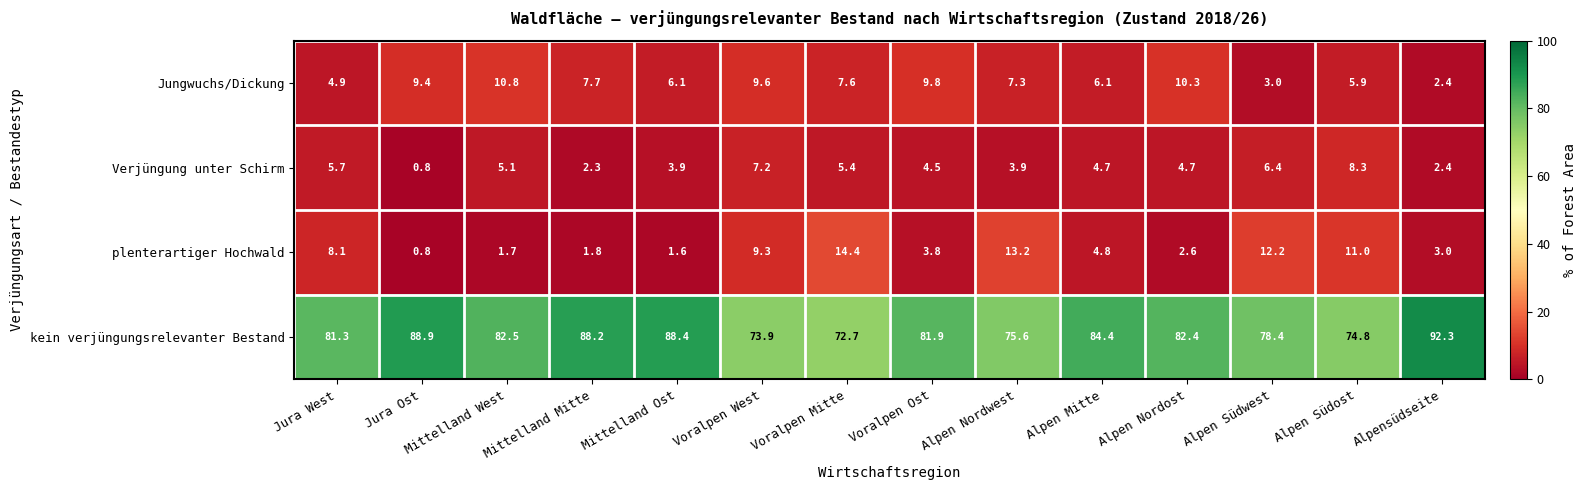

The value of kein verjüngungsrelevanter Bestand at Alpen Mitte is 84.4. True or false?

True